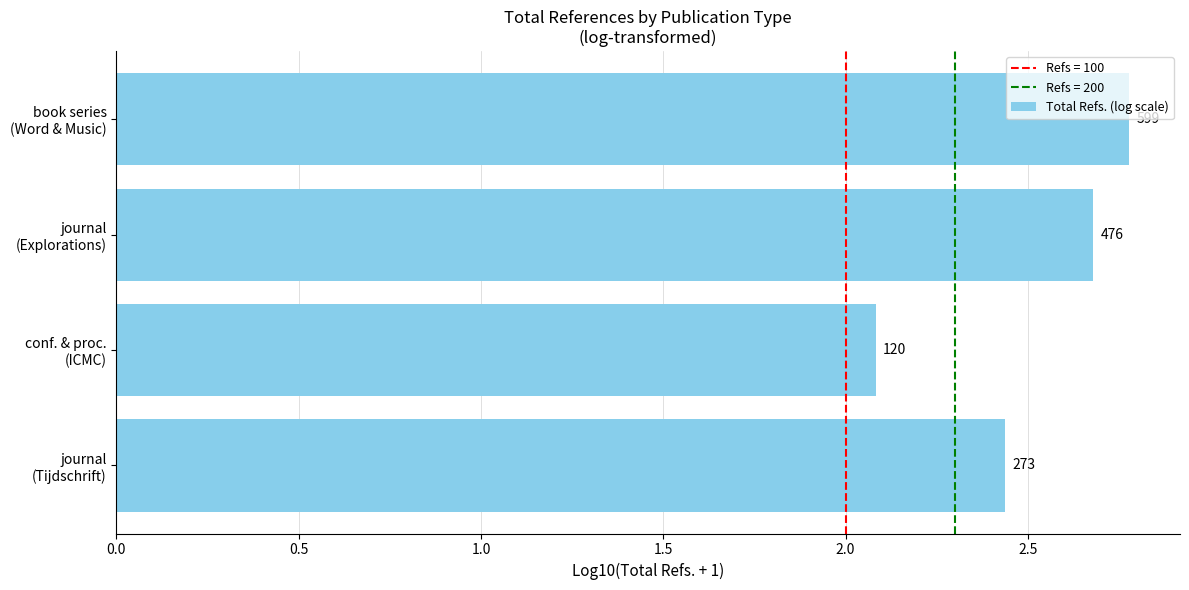

Does the chart contain any negative values?

No